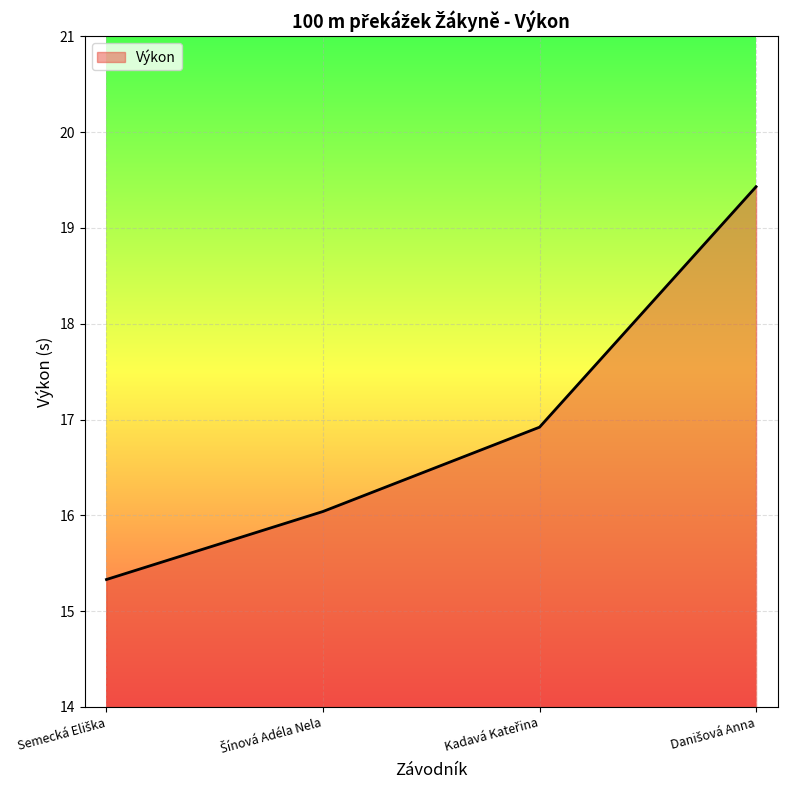

What is the difference between the maximum and second lowest values?

3.4